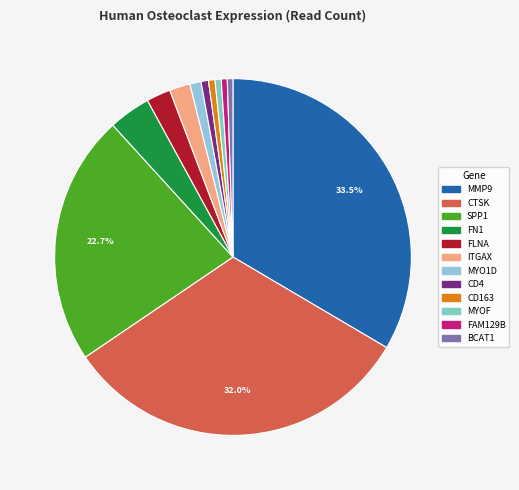

What is the total percentage of ITGAX and CD4?

2.6%